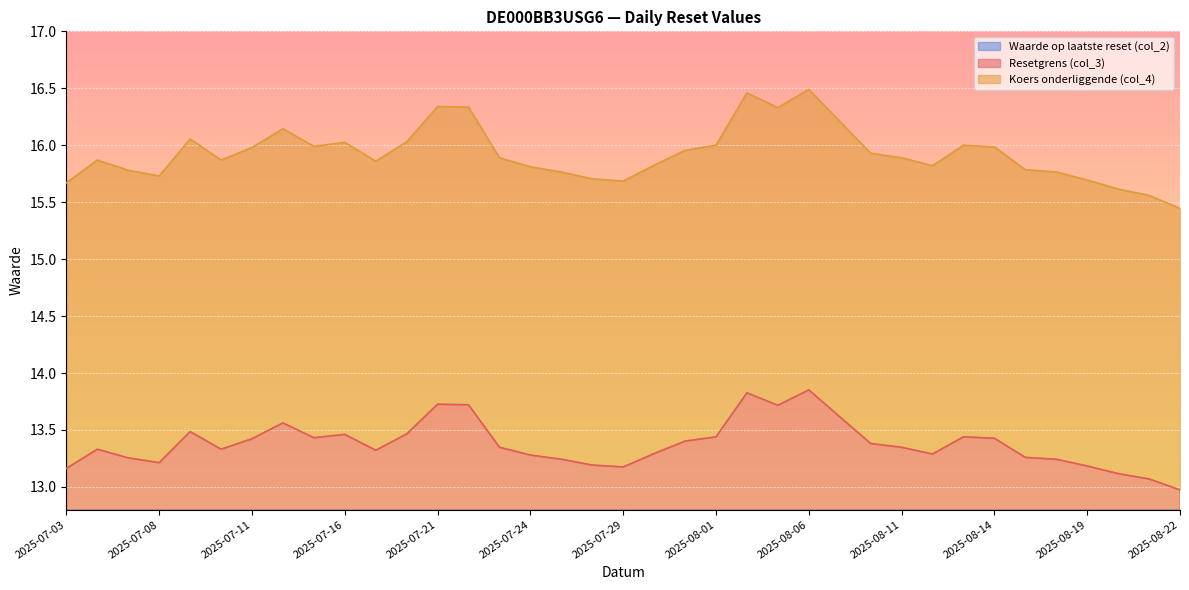

Which series changed the most between 2025-08-06 and 2025-08-15?

Waarde op laatste reset (col_2)